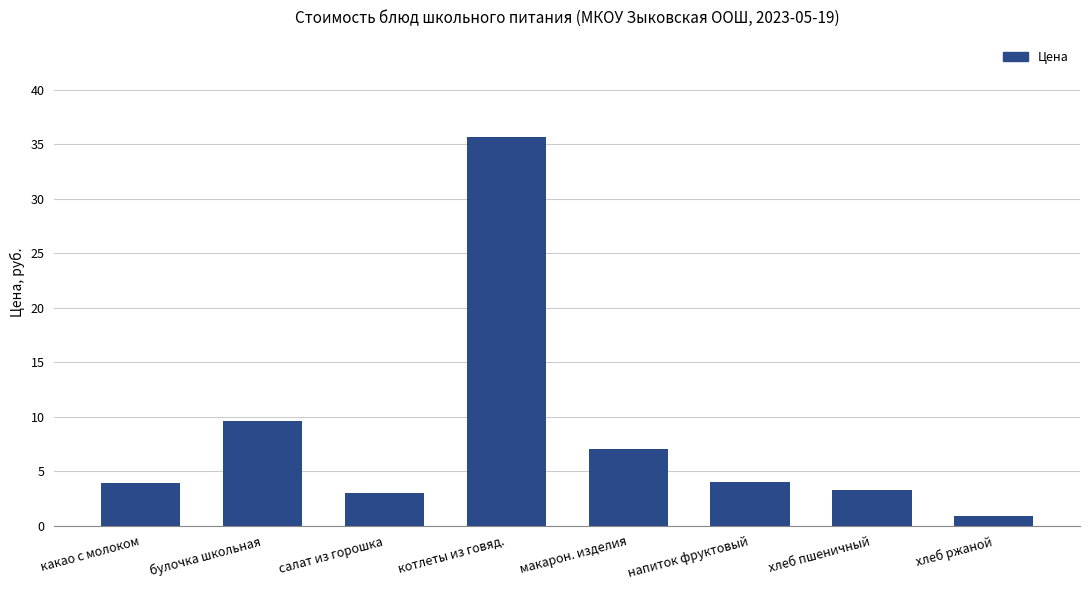

How many bars are there in total?

8